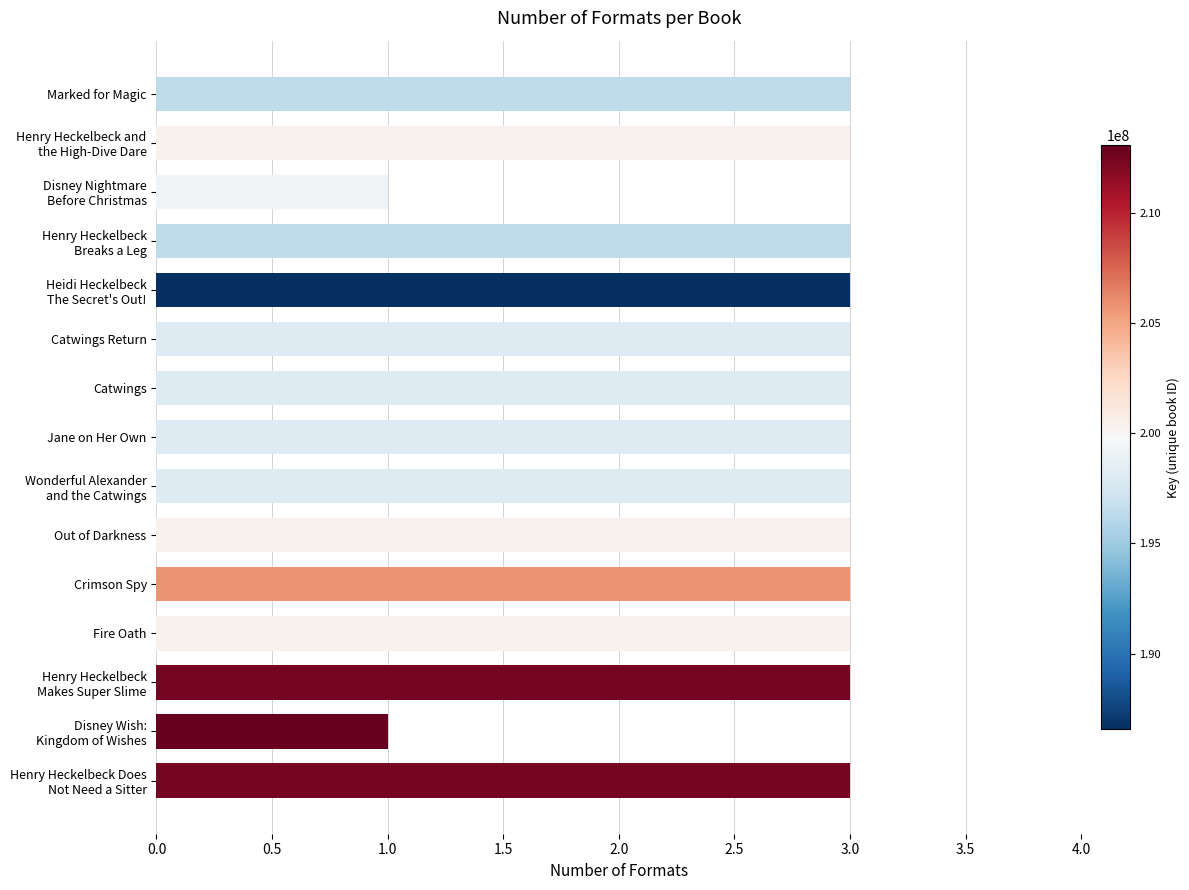

Is it true that the value at Jane on Her Own is 5?

False